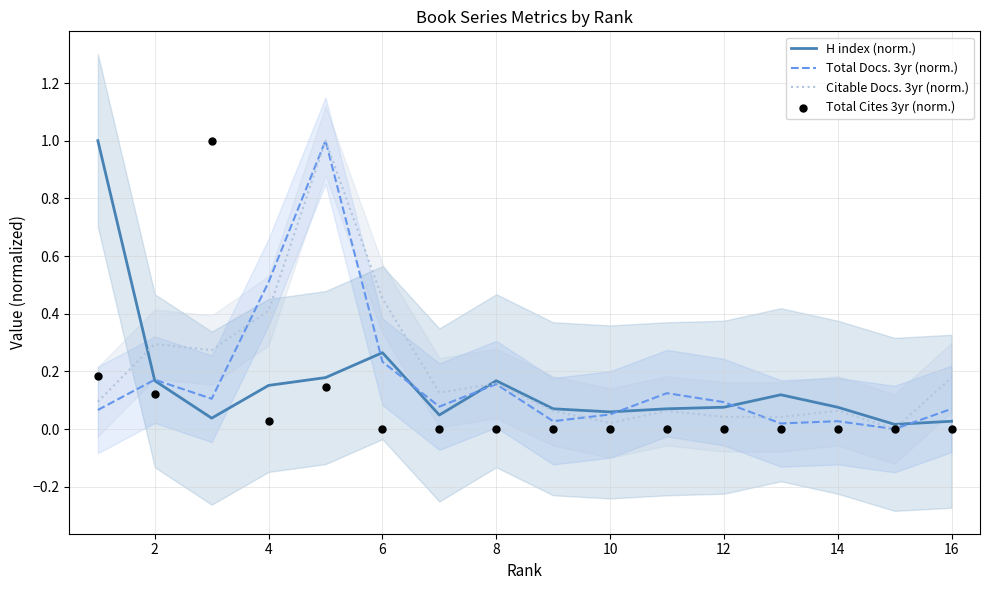

The Total Docs. 3yr (norm.) series shows 0.3 at 4. True or false?

False